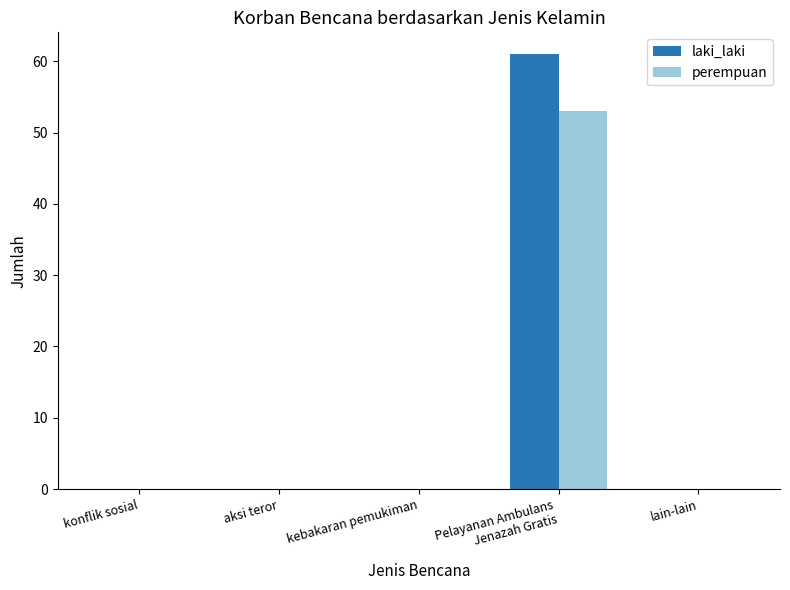

Is it true that perempuan equals 30 at konflik sosial?

False